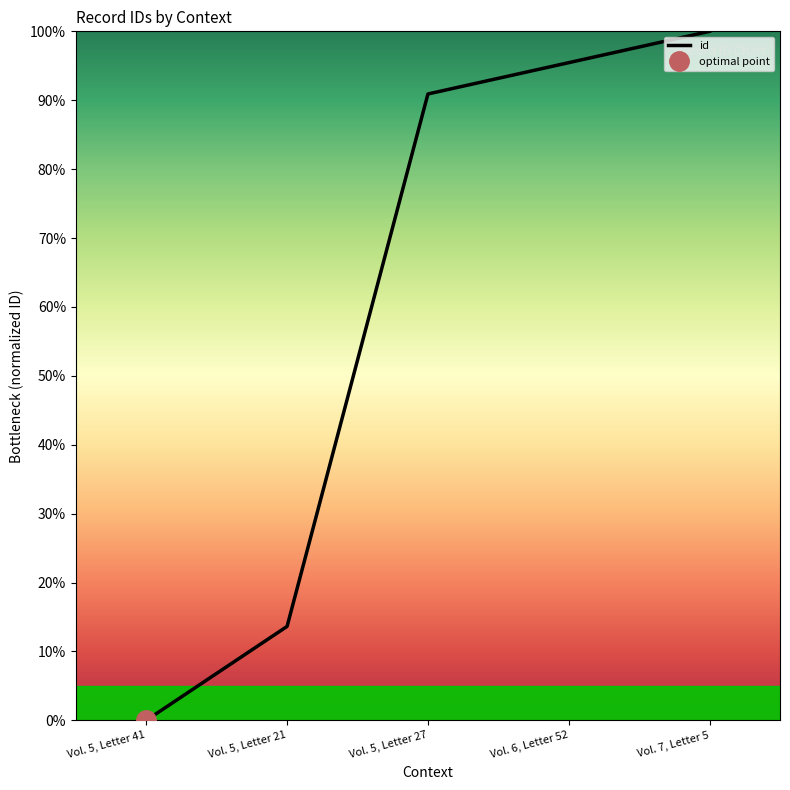

Reading right to left, what are all the values shown in this chart?

100.0	95.5	90.9	13.6	0.0